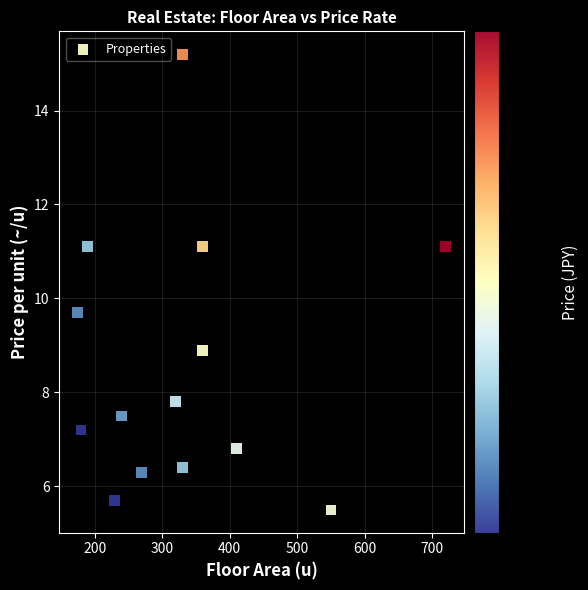

What Y value in the scatter plot is closest to 10?

9.7